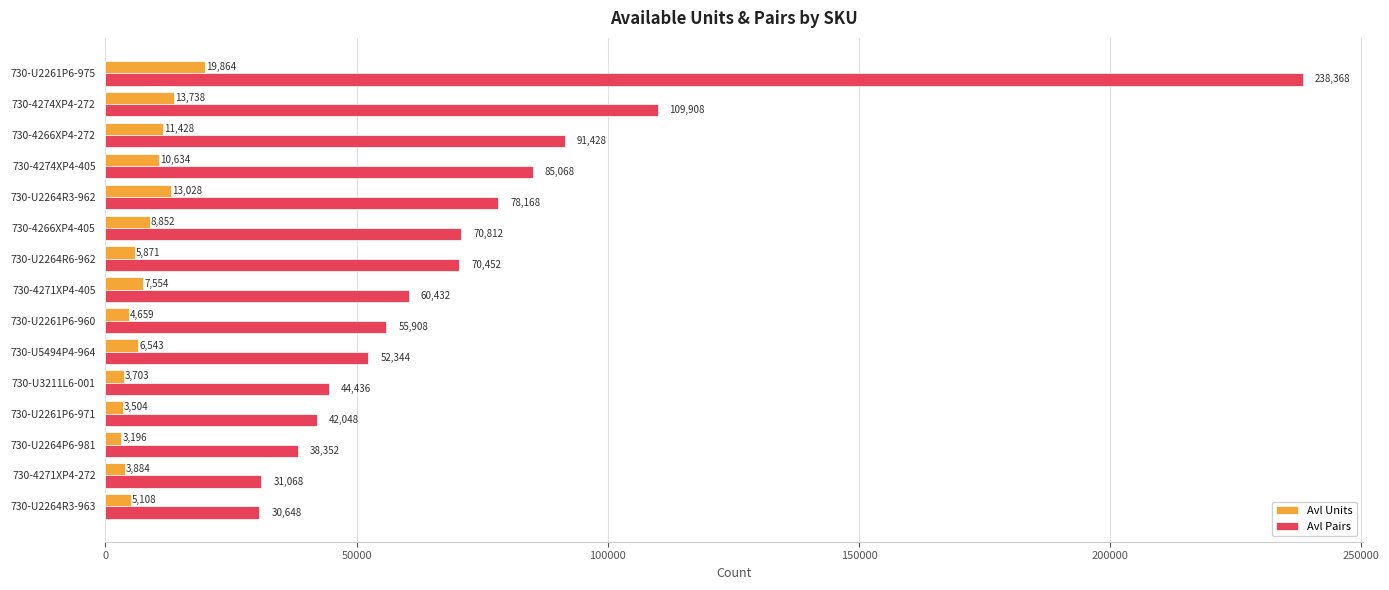

At 730-4271XP4-405, list the series in order from largest to smallest.

Avl Pairs, Avl Units